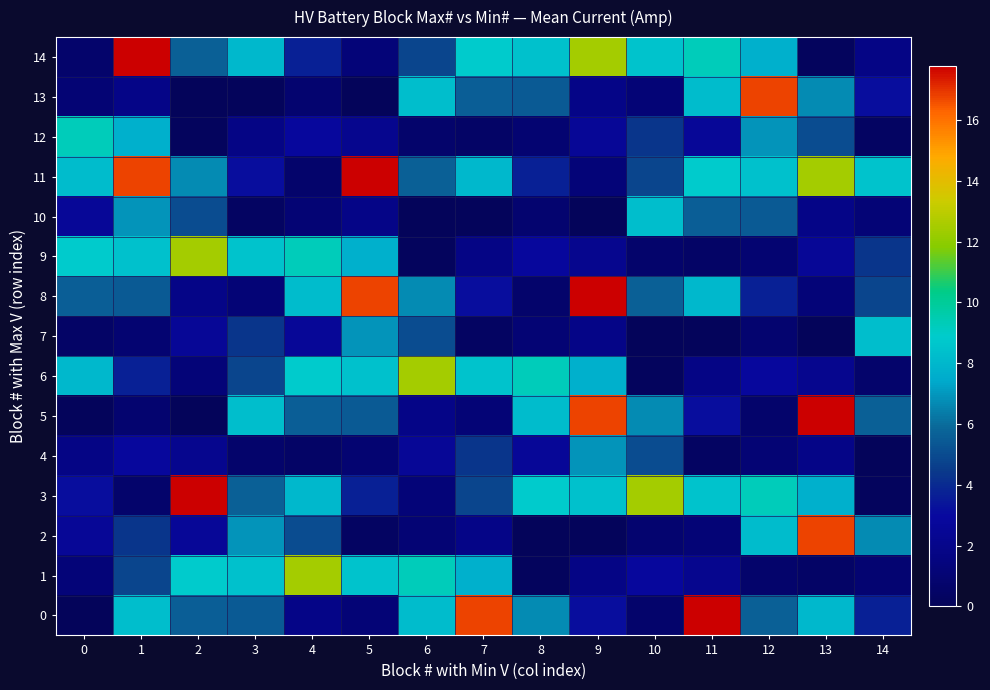

Reading right to left, list all the values displayed in this chart.

0: 14=3.7	13=8.0	12=5.6	11=17.8	10=0.7	9=3.1	8=6.7	7=16.7	6=8.3	5=1.1	4=1.9	3=5.5	2=5.6	1=8.3	0=0.0
1: 14=1.0	13=0.5	12=0.7	11=2.2	10=2.8	9=1.8	8=0.2	7=7.7	6=9.3	5=8.5	4=12.4	3=8.4	2=8.8	1=4.8	0=1.2
2: 14=6.7	13=16.7	12=8.3	11=1.1	10=0.9	9=0.1	8=0.0	7=1.8	6=1.1	5=0.4	4=5.1	3=6.9	2=2.6	1=4.4	0=2.6
3: 14=0.2	13=7.7	12=9.3	11=8.5	10=12.4	9=8.4	8=8.8	7=4.8	6=1.2	5=3.7	4=8.0	3=5.6	2=17.8	1=0.7	0=3.1
4: 14=0.0	13=1.8	12=1.1	11=0.4	10=5.1	9=6.9	8=2.6	7=4.4	6=2.6	5=1.0	4=0.5	3=0.7	2=2.2	1=2.8	0=1.8
5: 14=5.6	13=17.8	12=0.7	11=3.1	10=6.7	9=16.7	8=8.3	7=1.1	6=1.9	5=5.5	4=5.6	3=8.3	2=0.0	1=0.9	0=0.1
6: 14=0.7	13=2.2	12=2.8	11=1.8	10=0.2	9=7.7	8=9.3	7=8.5	6=12.4	5=8.4	4=8.8	3=4.8	2=1.2	1=3.7	0=8.0
7: 14=8.3	13=0.0	12=0.9	11=0.1	10=0.0	9=1.8	8=1.1	7=0.4	6=5.1	5=6.9	4=2.6	3=4.4	2=2.6	1=1.0	0=0.5
8: 14=4.8	13=1.2	12=3.7	11=8.0	10=5.6	9=17.8	8=0.7	7=3.1	6=6.7	5=16.7	4=8.3	3=1.1	2=1.9	1=5.5	0=5.6
9: 14=4.4	13=2.6	12=1.0	11=0.5	10=0.7	9=2.2	8=2.8	7=1.8	6=0.2	5=7.7	4=9.3	3=8.5	2=12.4	1=8.4	0=8.8
10: 14=1.1	13=1.9	12=5.5	11=5.6	10=8.3	9=0.0	8=0.9	7=0.1	6=0.0	5=1.8	4=1.1	3=0.4	2=5.1	1=6.9	0=2.6
11: 14=8.5	13=12.4	12=8.4	11=8.8	10=4.8	9=1.2	8=3.7	7=8.0	6=5.6	5=17.8	4=0.7	3=3.1	2=6.7	1=16.7	0=8.3
12: 14=0.4	13=5.1	12=6.9	11=2.6	10=4.4	9=2.6	8=1.0	7=0.5	6=0.7	5=2.2	4=2.8	3=1.8	2=0.2	1=7.7	0=9.3
13: 14=3.1	13=6.7	12=16.7	11=8.3	10=1.1	9=1.9	8=5.5	7=5.6	6=8.3	5=0.0	4=0.9	3=0.1	2=0.0	1=1.8	0=1.1
14: 14=1.8	13=0.2	12=7.7	11=9.3	10=8.5	9=12.4	8=8.4	7=8.8	6=4.8	5=1.2	4=3.7	3=8.0	2=5.6	1=17.8	0=0.7